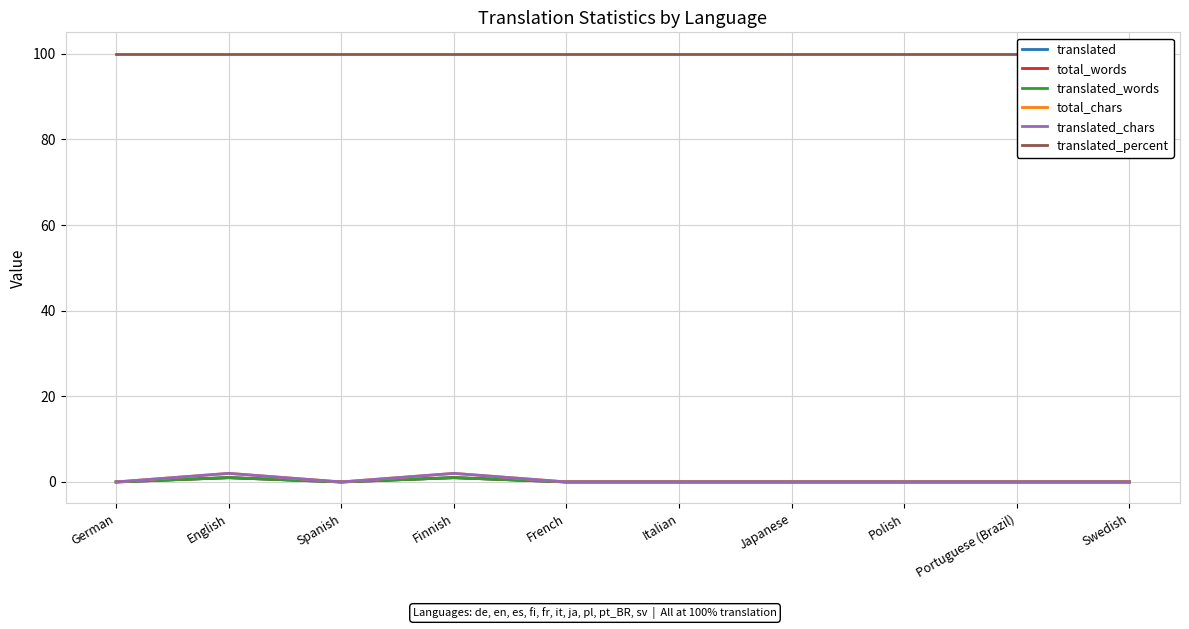

Rank the categories by total_chars value from highest to lowest.

English, Finnish, German, Spanish, French, Italian, Japanese, Polish, Portuguese (Brazil), Swedish